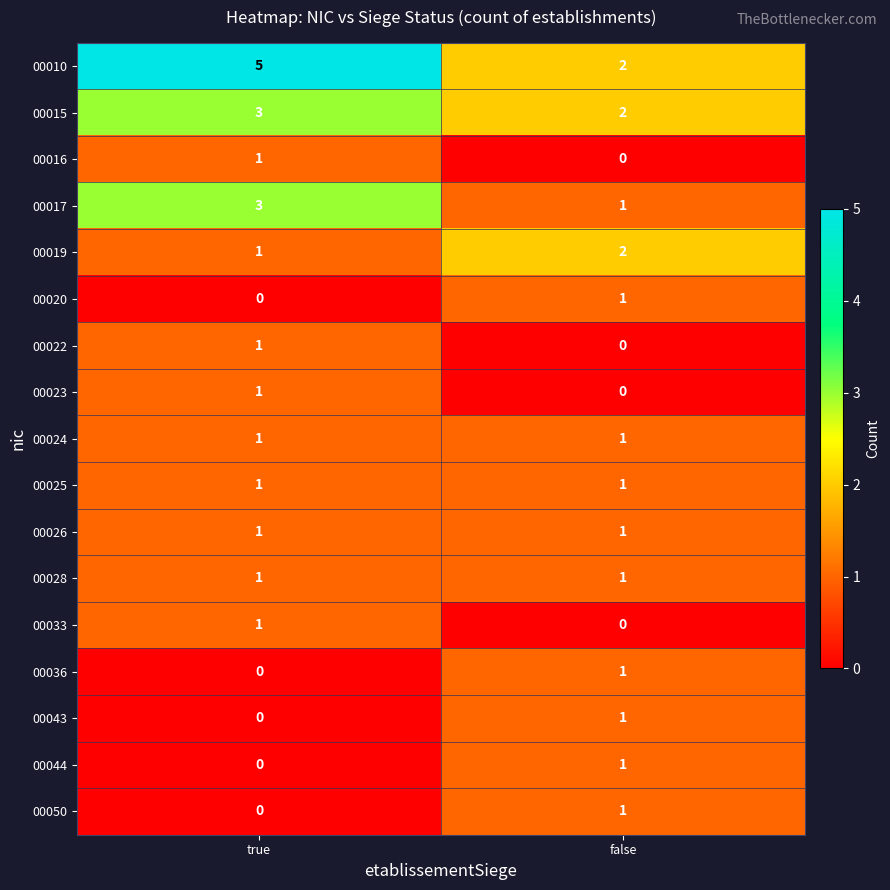

At how many categories does at least one series exceed 0?

2